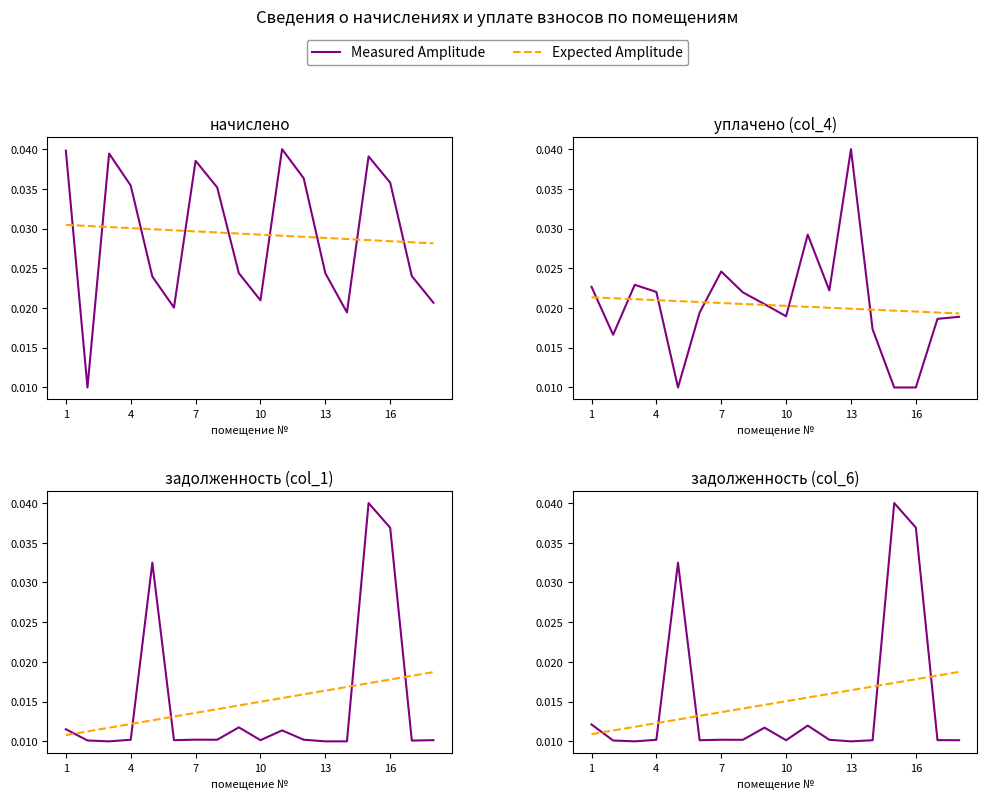

Which has a higher value, 16 or 1?

1